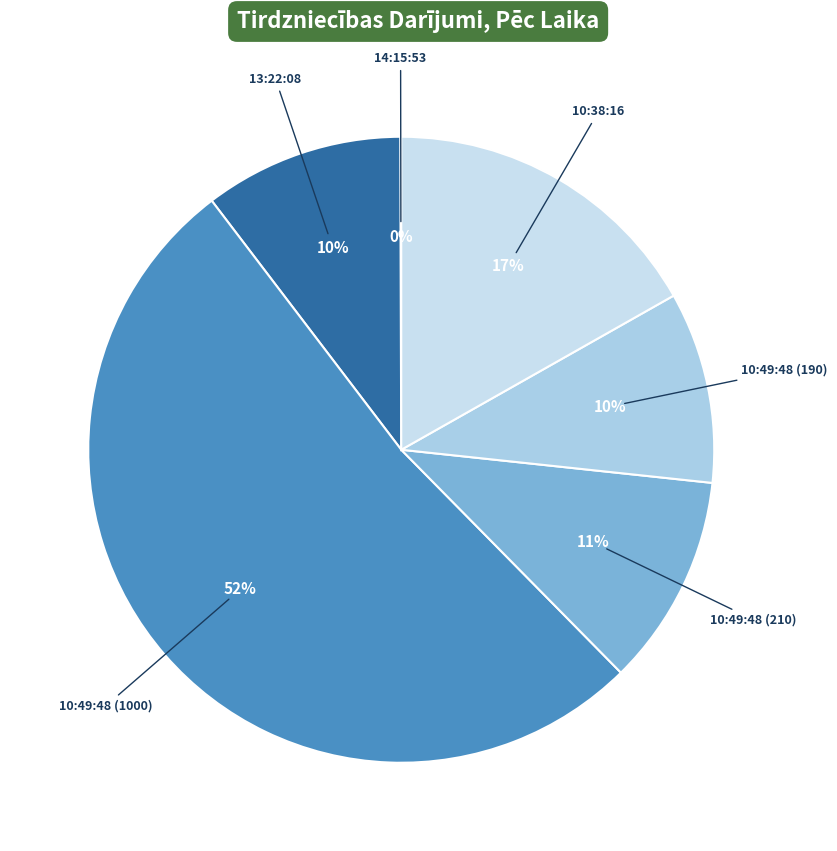

Does any single category account for the majority?

Yes